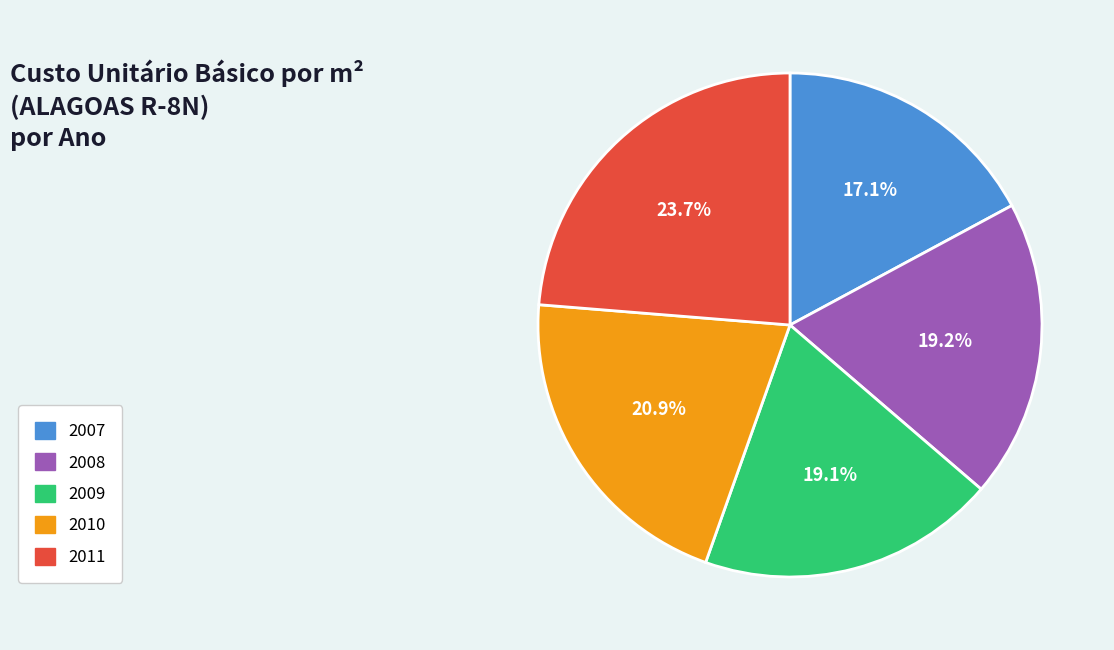

To the nearest percent, what is the combined percentage of 2007 and 2010?

38%